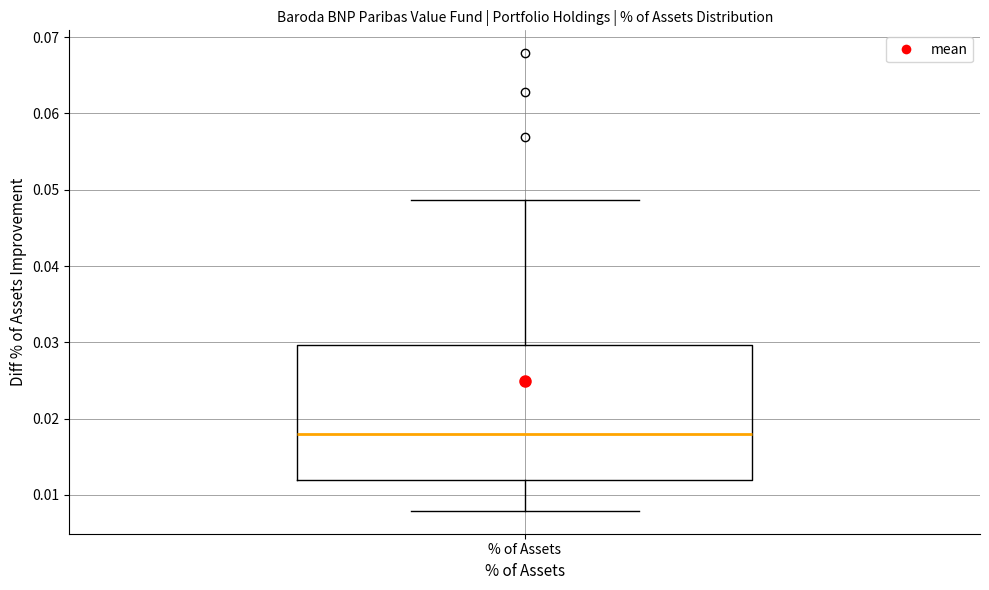

Read this box plot against the y-axis: the position of the median line, the range covered by the box, and the ends of both whiskers. The values are not printed on the chart, so give them approximately, as read against the axis.

median 0.018, box 0.012 to 0.030, whiskers 0.008 to 0.049